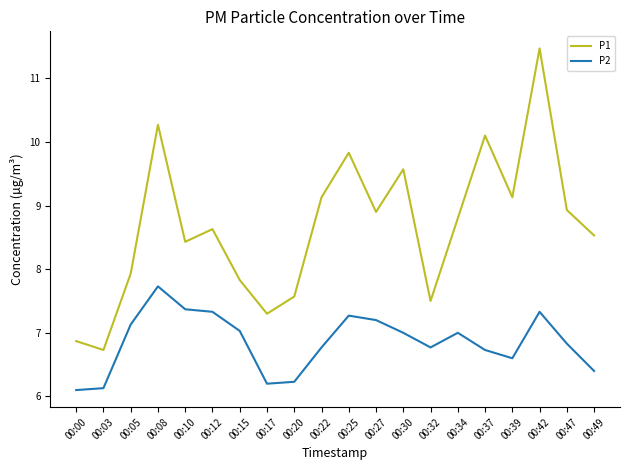

True or false: P2 and P1 cross at least once.

False